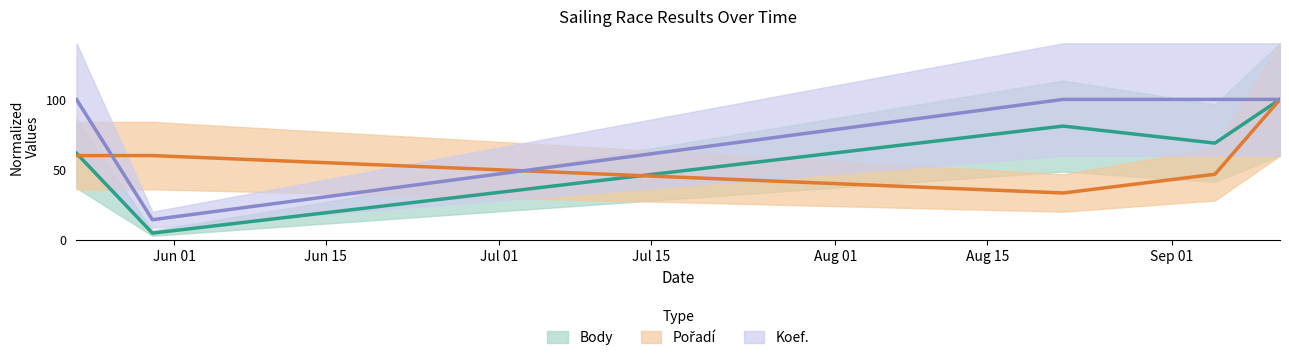

At which category does Koef. reach its first local valley?

2015-05-30